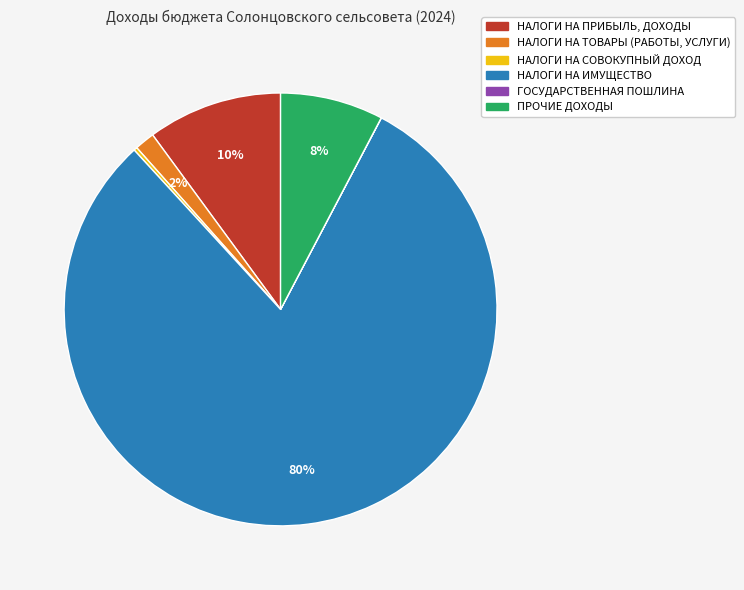

Is the sum of НАЛОГИ НА ТОВАРЫ (РАБОТЫ, УСЛУГИ) and НАЛОГИ НА ПРИБЫЛЬ, ДОХОДЫ greater than half?

No